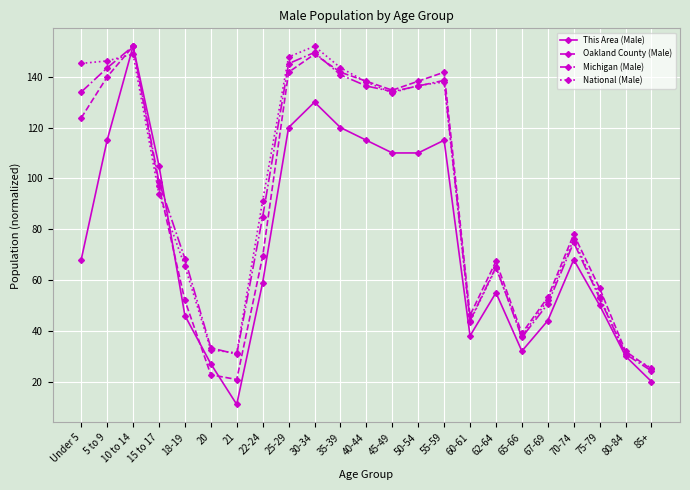

True or false: Michigan (Male) and This Area (Male) cross at least once.

True